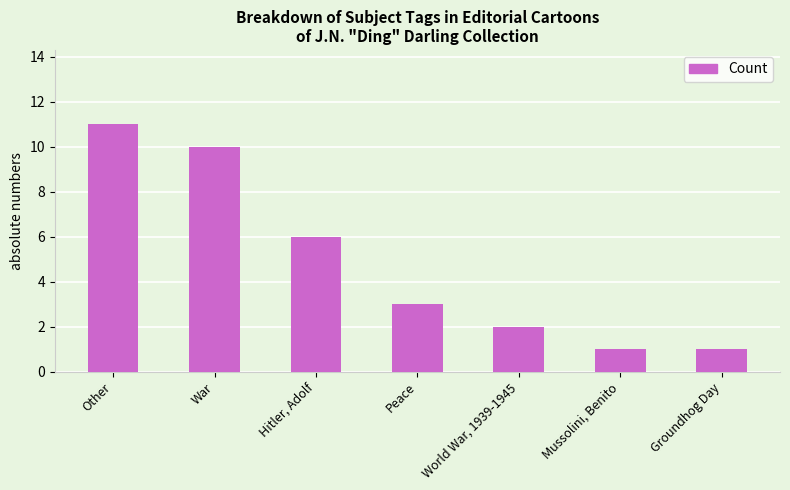

What is the difference between the values at Other and Groundhog Day?

10